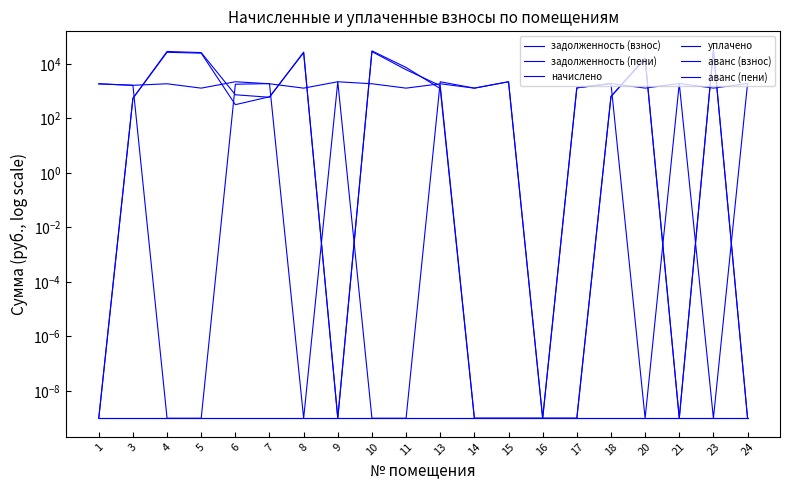

Where is начислено nearest to the value 1106?

5